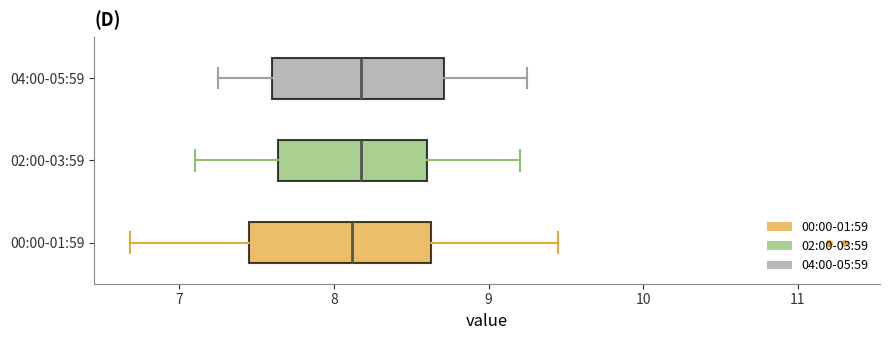

Reading bottom to top, read every box against the x-axis: the position of its median line, the range the box covers, and the ends of its whiskers. The values are not printed on the chart, so give them approximately, as read against the axis.

00:00-01:59: median 8.1, box 7.5 to 8.6, whiskers 6.7 to 9.5
02:00-03:59: median 8.2, box 7.6 to 8.6, whiskers 7.1 to 9.2
04:00-05:59: median 8.2, box 7.6 to 8.7, whiskers 7.3 to 9.3